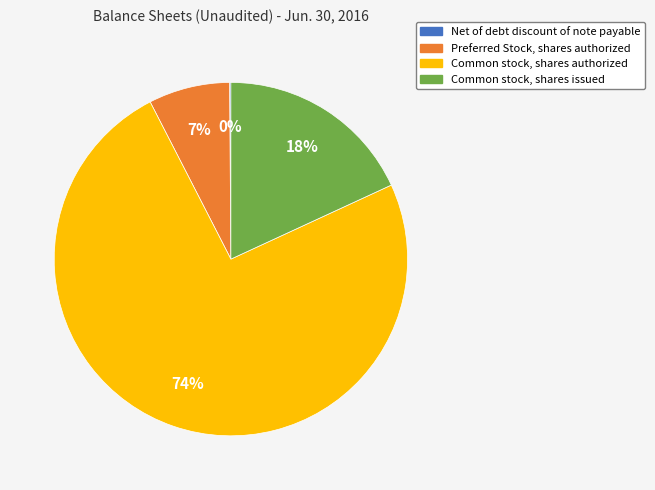

Between Preferred Stock, shares authorized and Common stock, shares authorized, which is larger?

Common stock, shares authorized